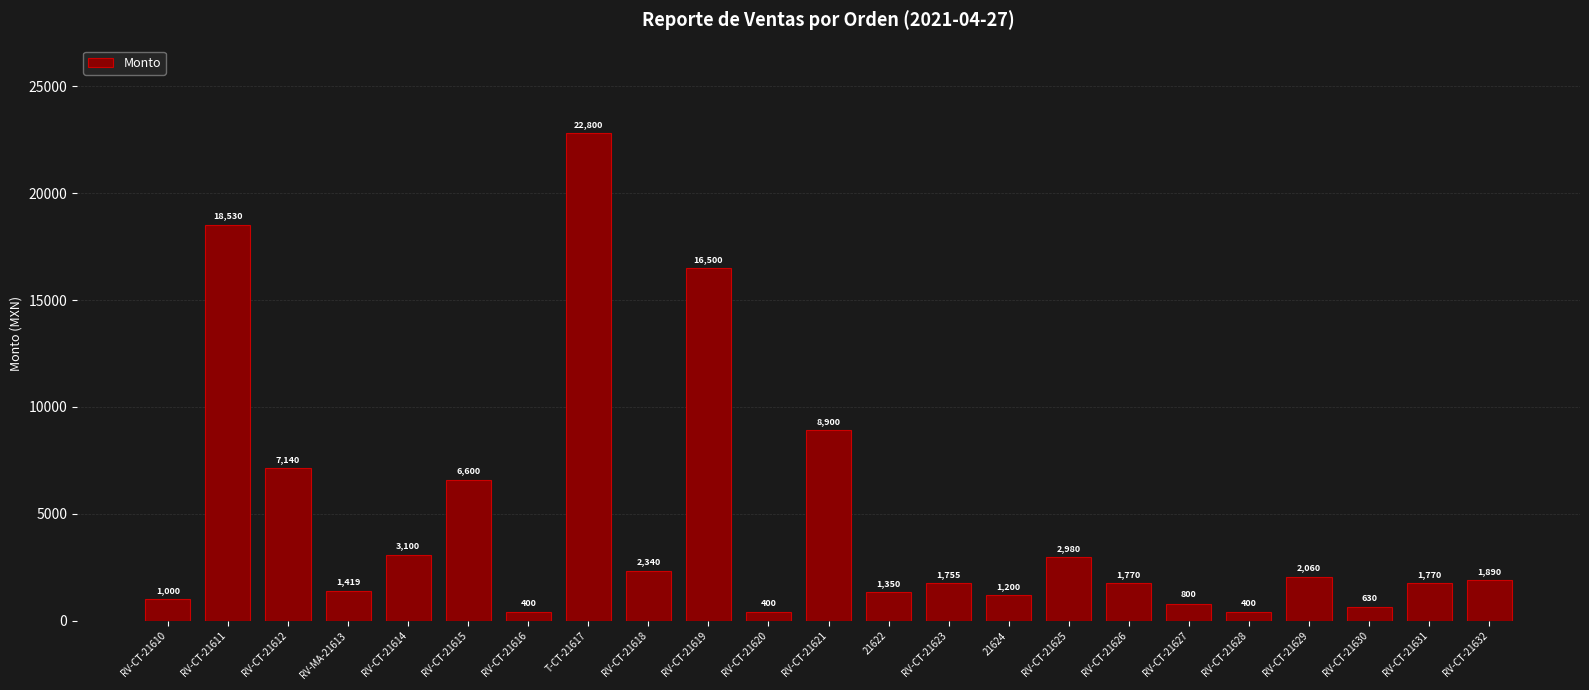

At which label is the value closest to 11600?

RV-CT-21621